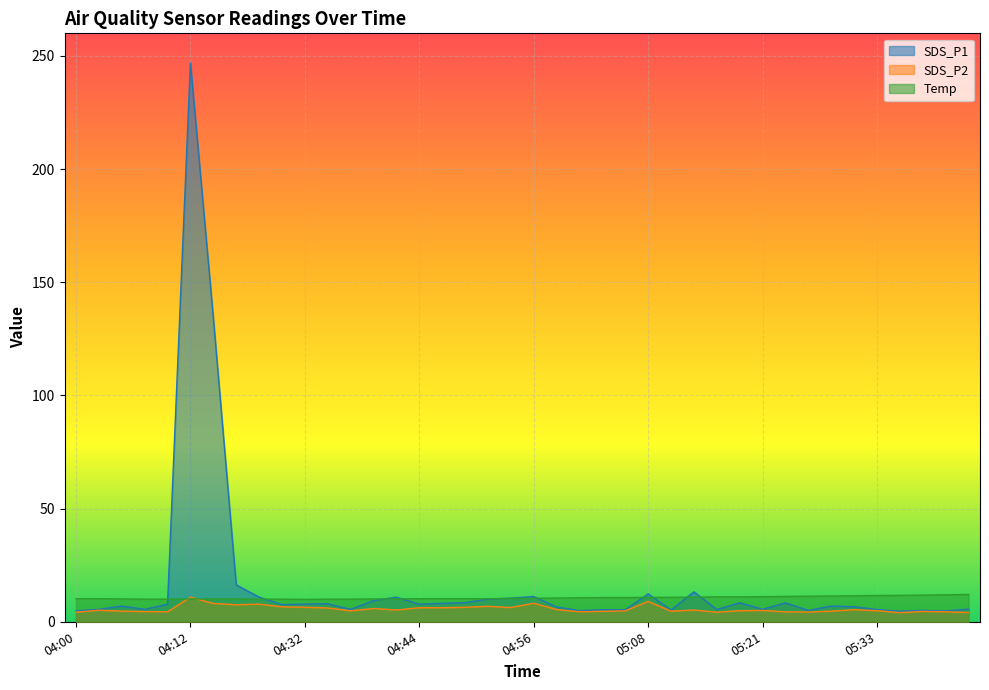

How many lines are shown in the chart?

3